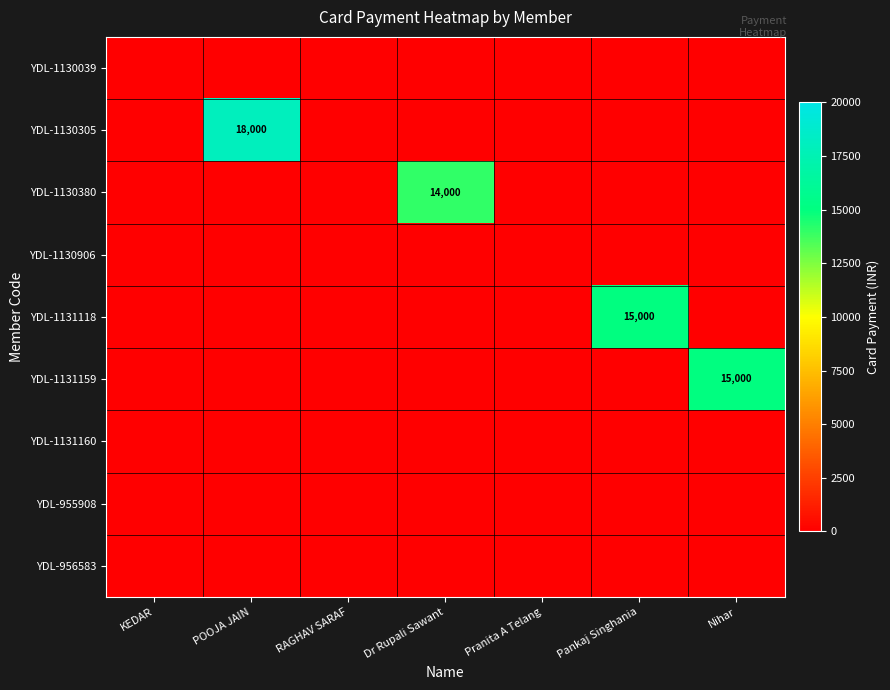

The value of YDL-1130380 at KEDAR is 9120. True or false?

False